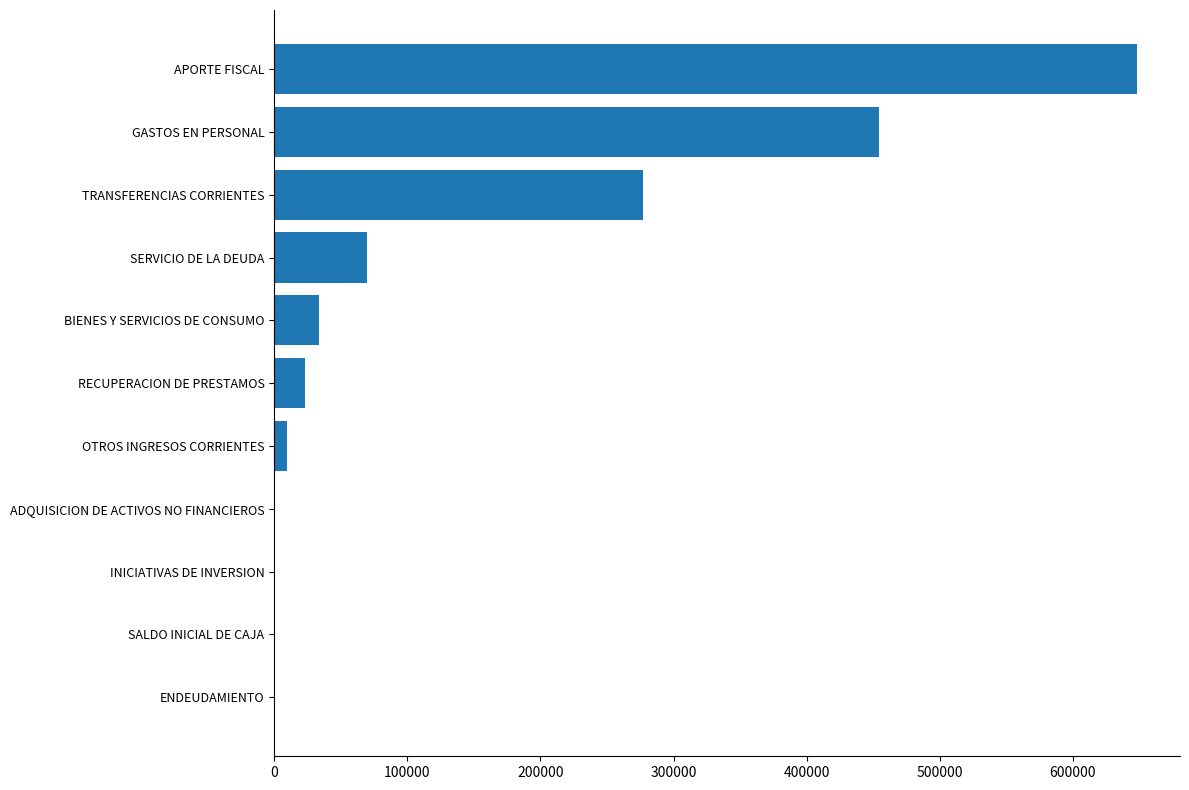

Where is the data nearest to the value 324099?

TRANSFERENCIAS CORRIENTES